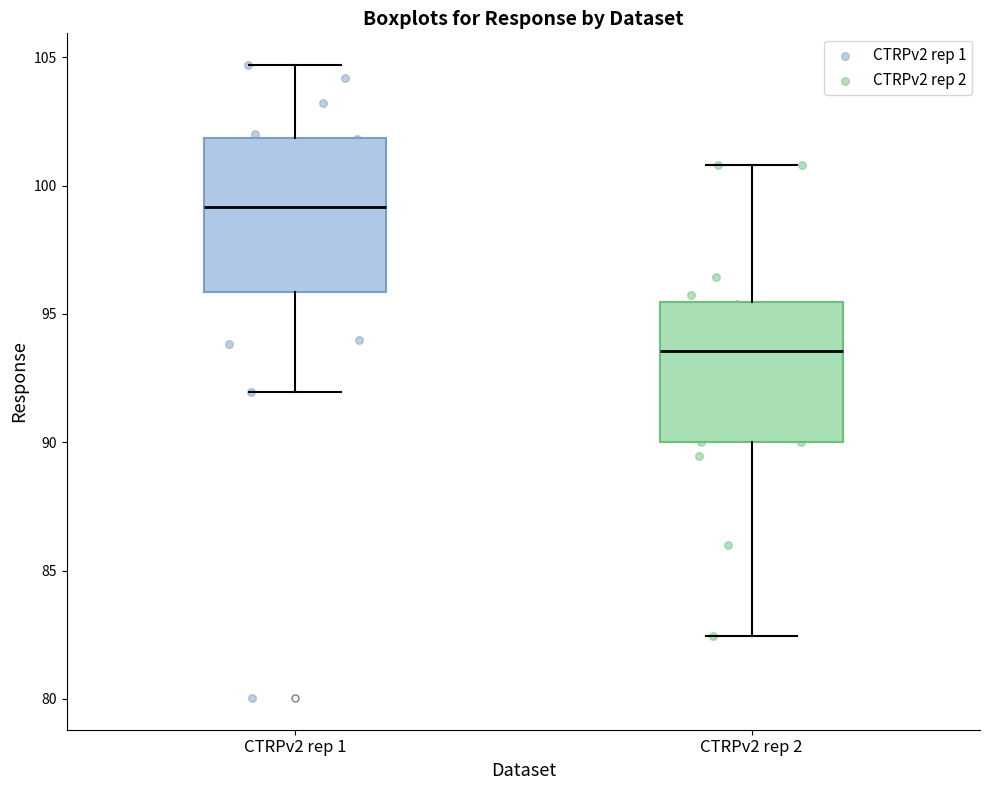

Where is the lower edge of the box for CTRPv2 rep 2 on the y-axis? The values are not printed on the chart, so give them approximately, as read against the axis.

90.0